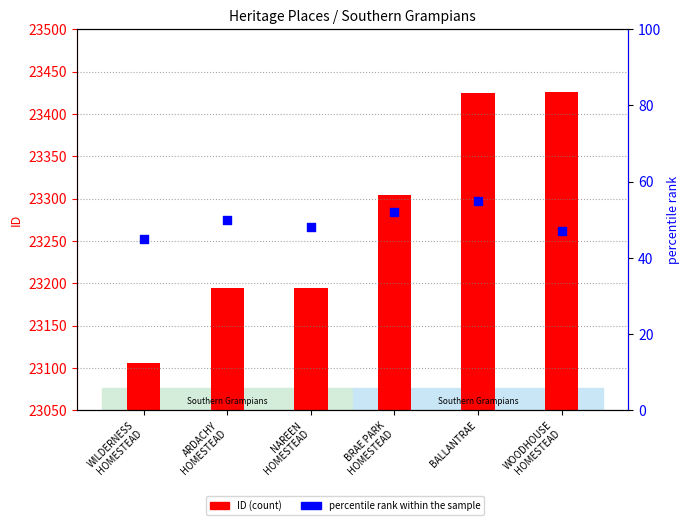

At which category is the sum across all series the highest?

BALLANTRAE